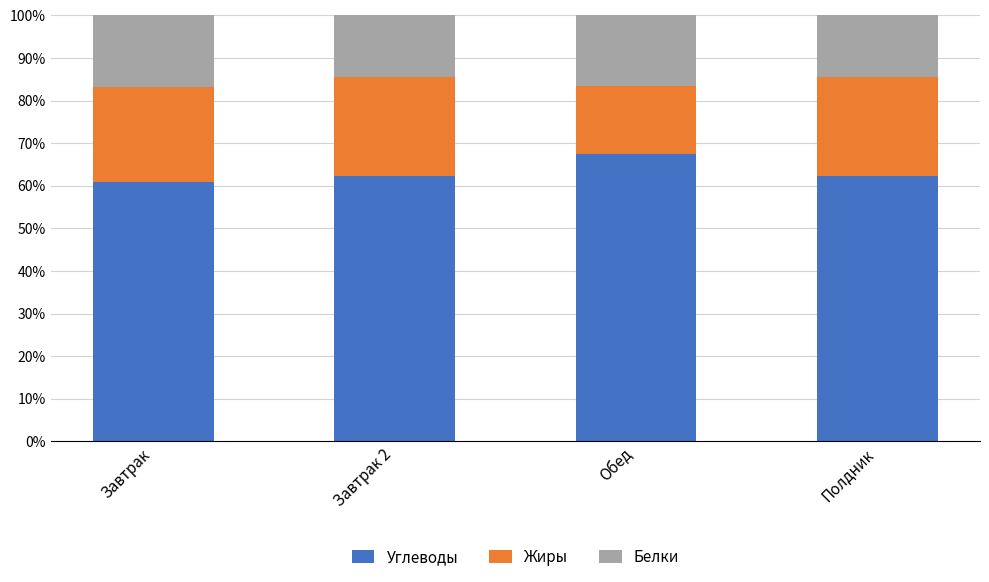

What is the highest value of the Углеводы series?

67.5